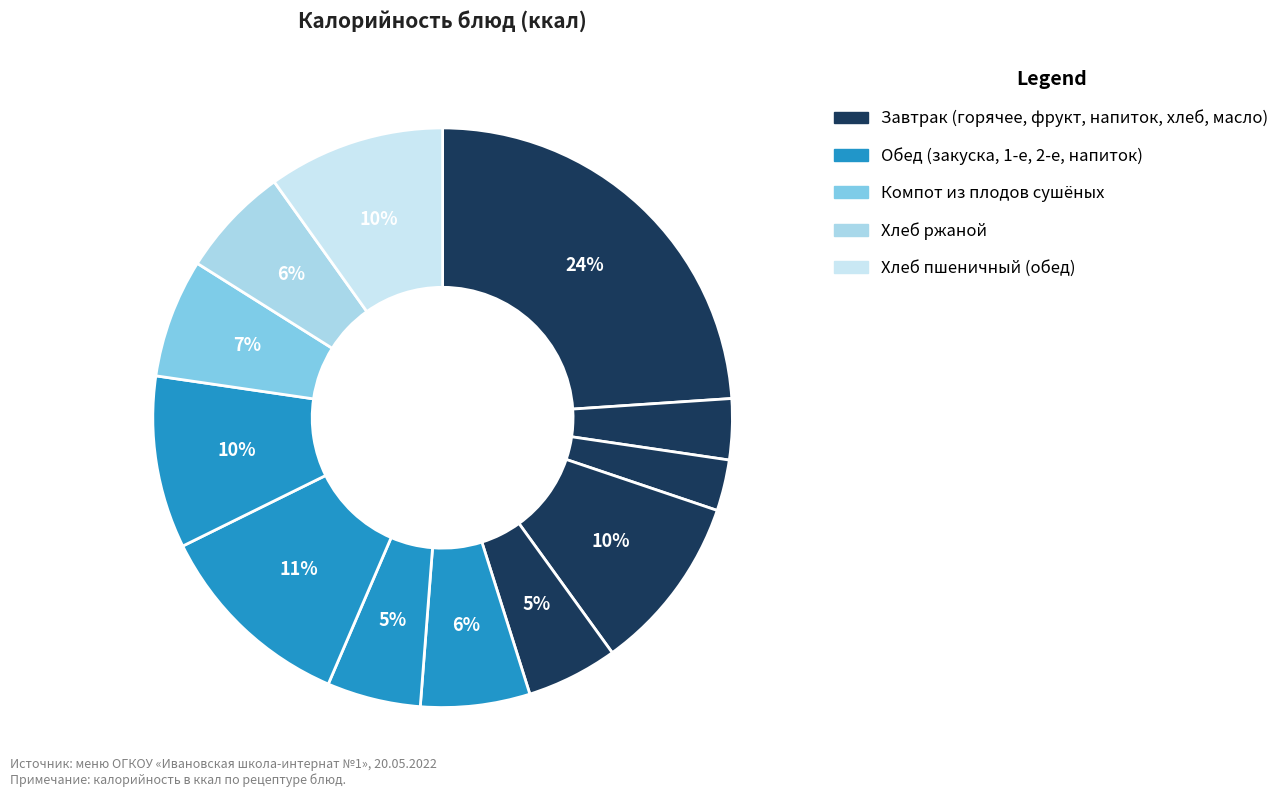

Is there any slice that represents more than half of the pie?

No